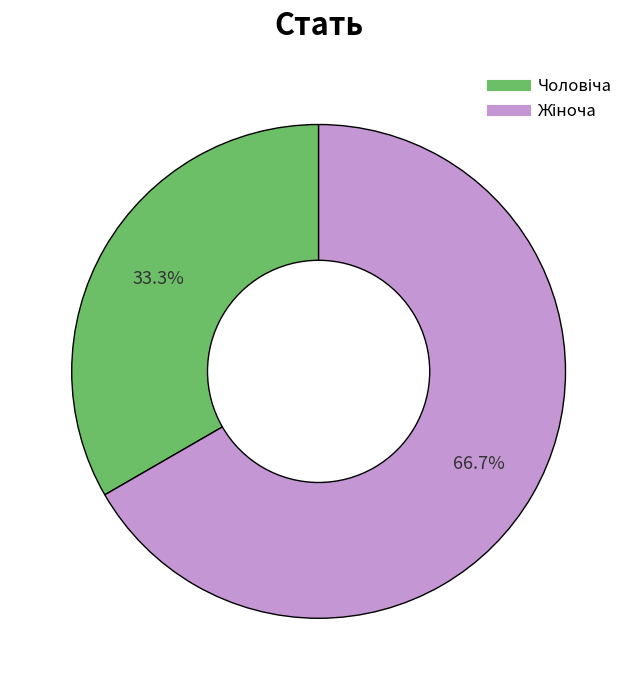

Is there a majority slice in this chart?

Yes